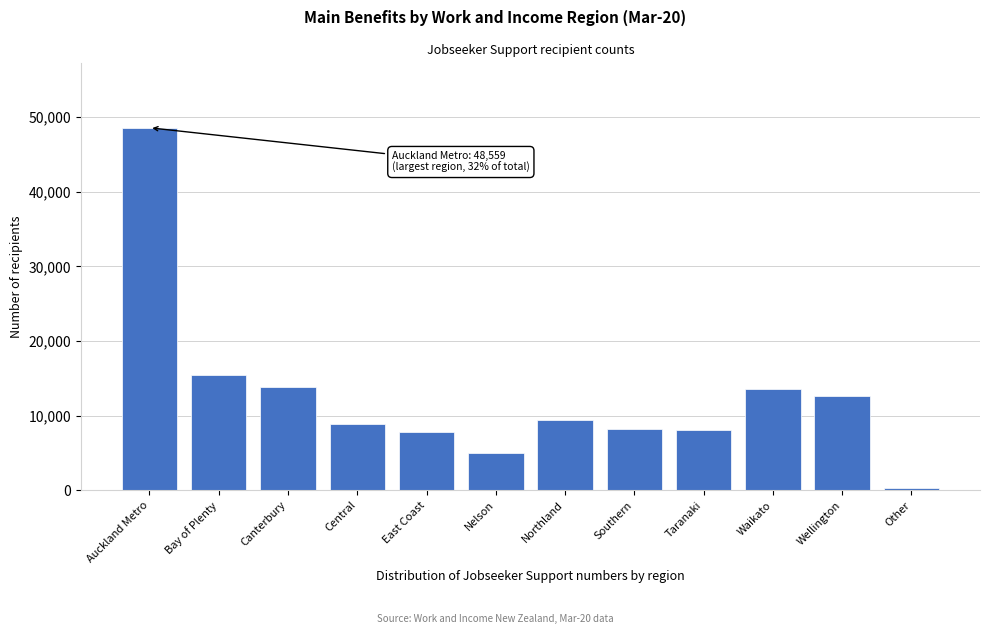

What is the label of the 11th bar from the right?

Bay of Plenty